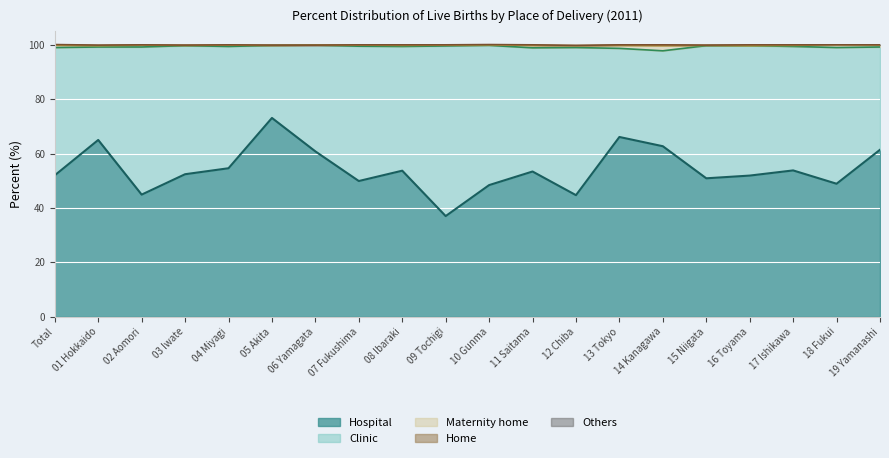

Where does the Clinic series first go above 47?

02 Aomori